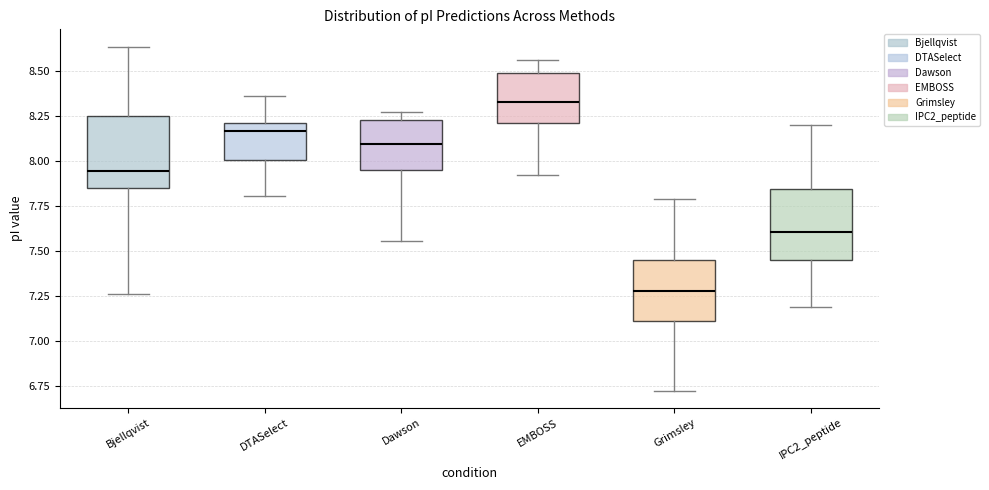

Reading left to right, transcribe this box plot: for each box, give where its median line is, the range the box spans, and where its two whiskers end, as read against the y-axis. The values are not printed on the chart, so give them approximately, as read against the axis.

Bjellqvist: median 7.95, box 7.85 to 8.25, whiskers 7.25 to 8.65
DTASelect: median 8.15, box 8.00 to 8.20, whiskers 7.80 to 8.35
Dawson: median 8.10, box 7.95 to 8.25, whiskers 7.55 to 8.25 (just above the box's upper edge)
EMBOSS: median 8.35, box 8.20 to 8.50, whiskers 7.90 to 8.55
Grimsley: median 7.30, box 7.10 to 7.45, whiskers 6.70 to 7.80
IPC2_peptide: median 7.60, box 7.45 to 7.85, whiskers 7.20 to 8.20